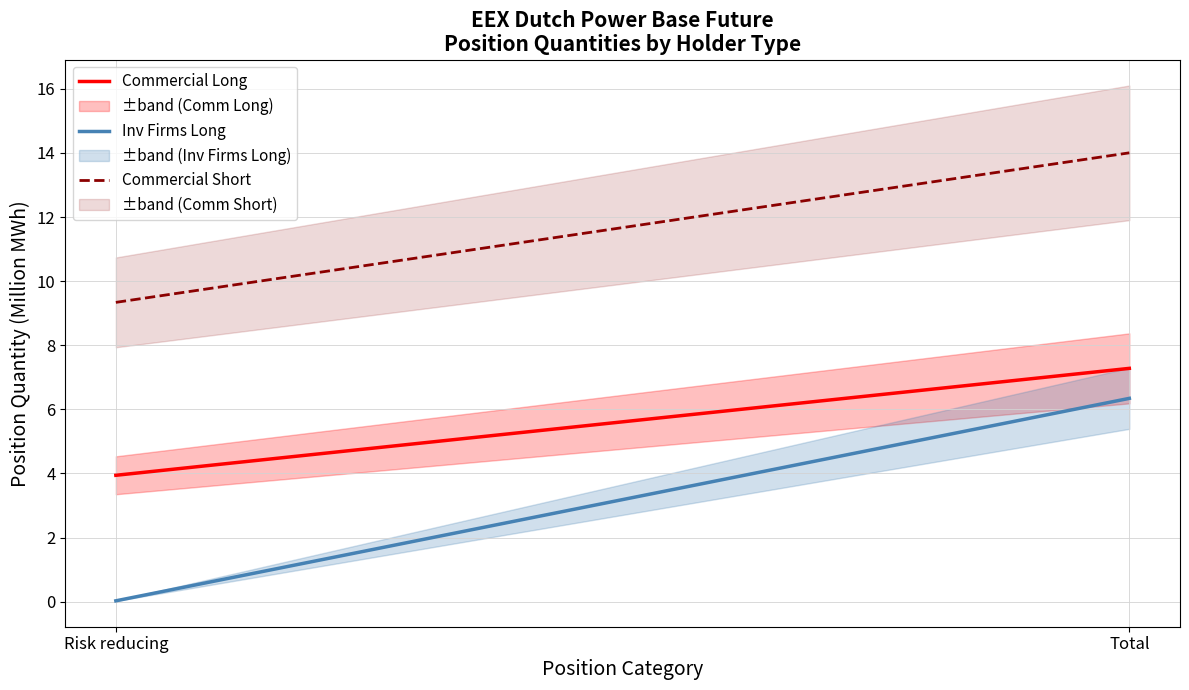

What is the spread (max minus min) of values at Risk reducing?

9.3